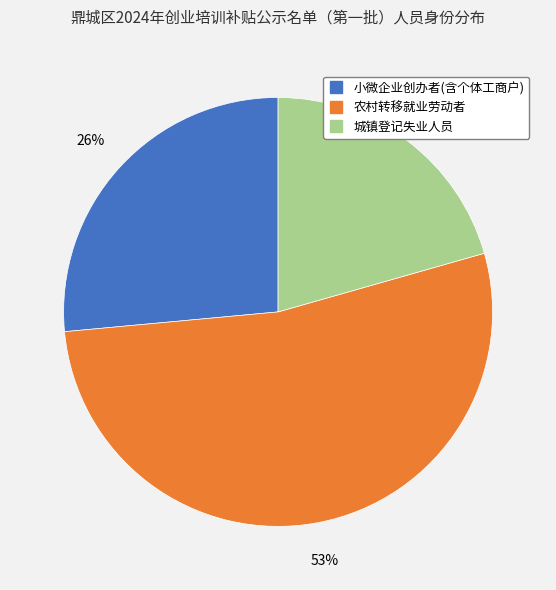

To the nearest percent, what is the average slice percentage?

33%